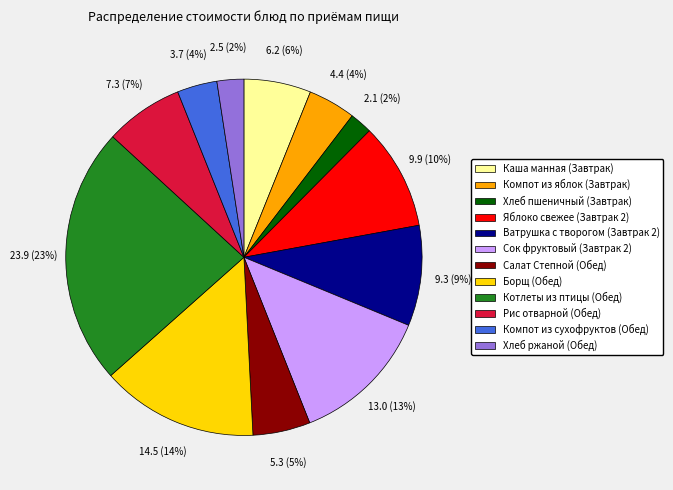

Is there any slice that represents more than half of the pie?

No